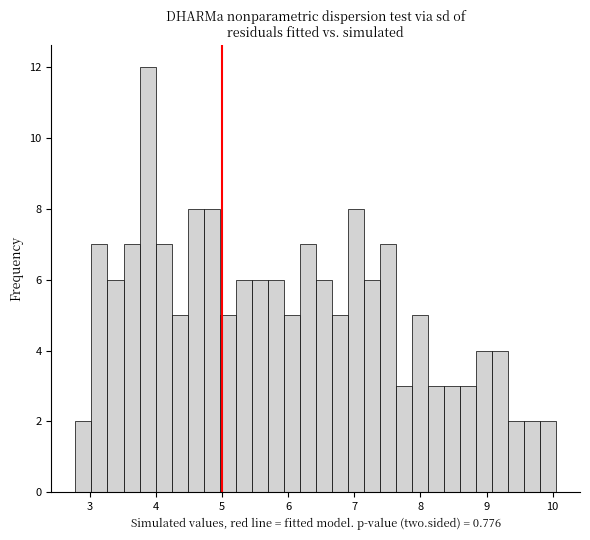

Read against the x-axis, roughly where is the centre of the tallest bar?

3.9